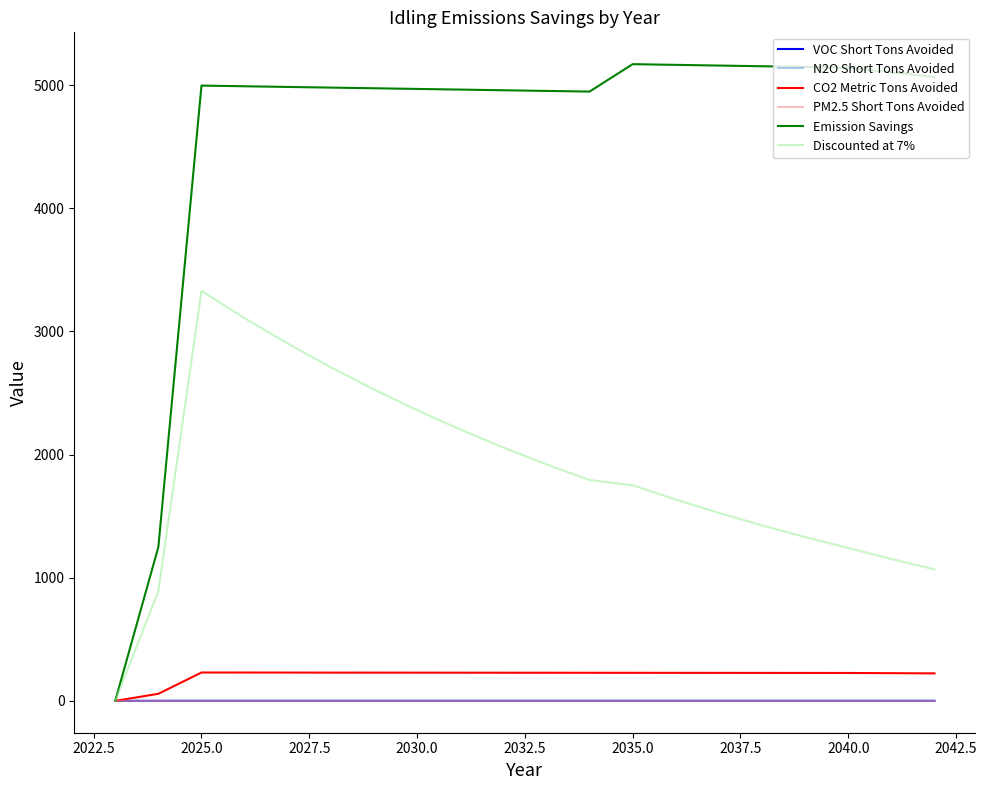

What is the greatest value displayed?

5170.4